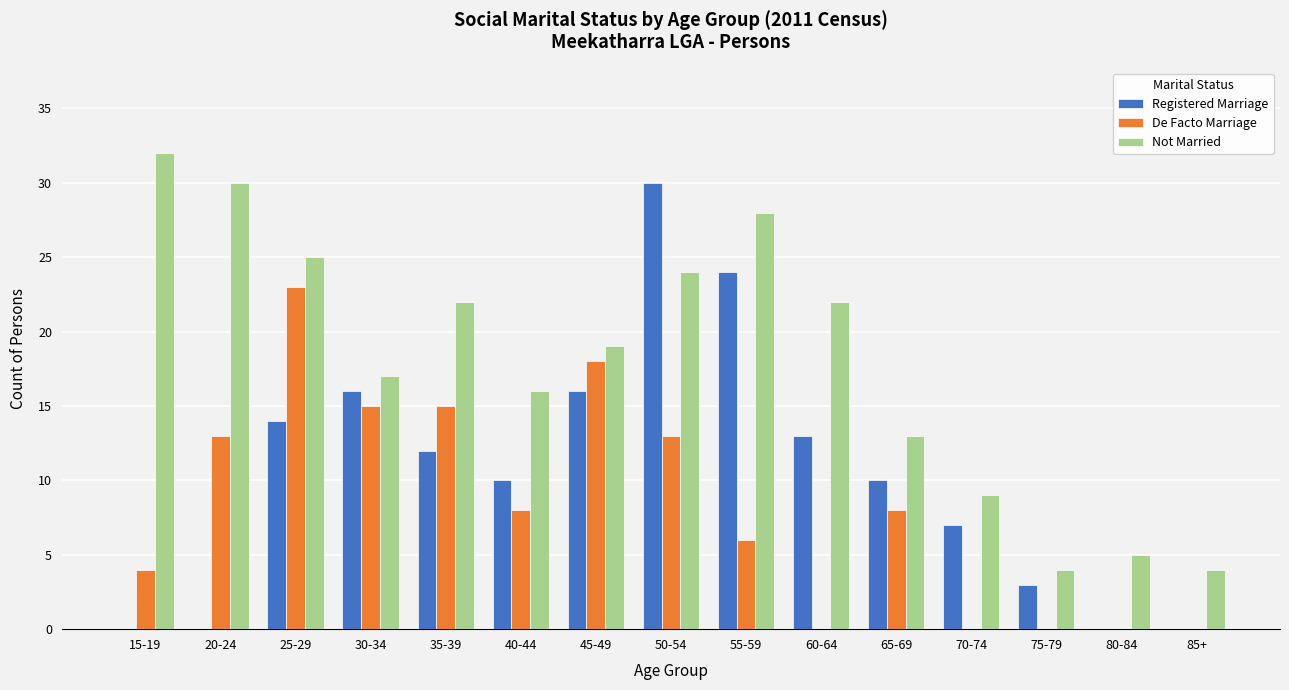

True or false: Registered Marriage has a value of 40 at 55-59.

False